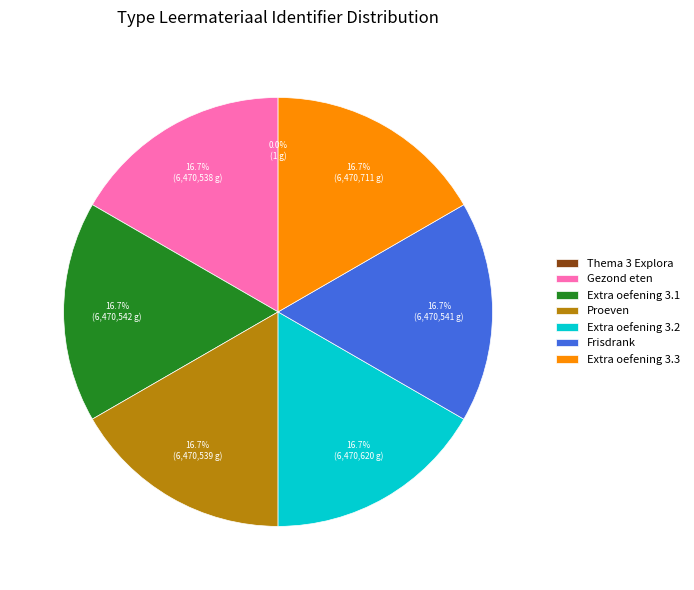

True or false: Proeven accounts for 31% of the total.

False